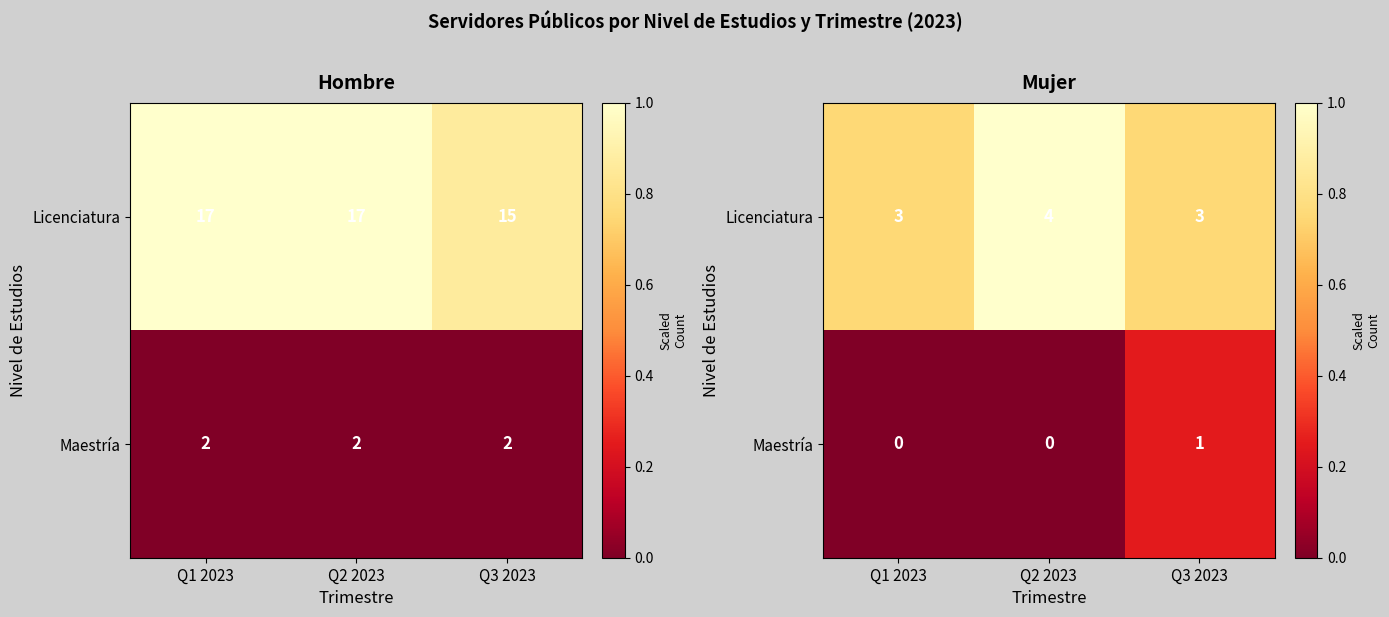

Rank the series by their average value, from lowest to highest.

Maestría, Licenciatura